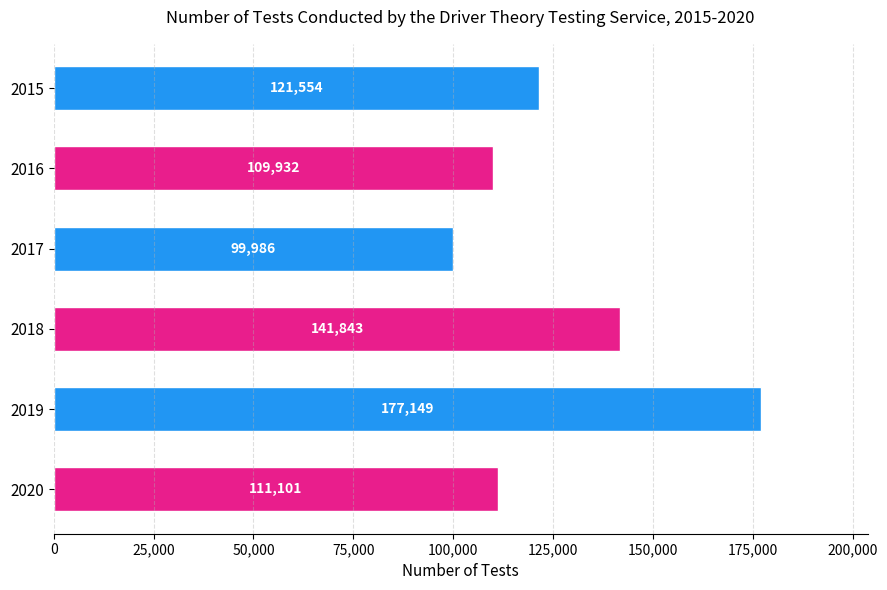

Approximately how many times larger is the value at 2019 compared to 2018?

1.2